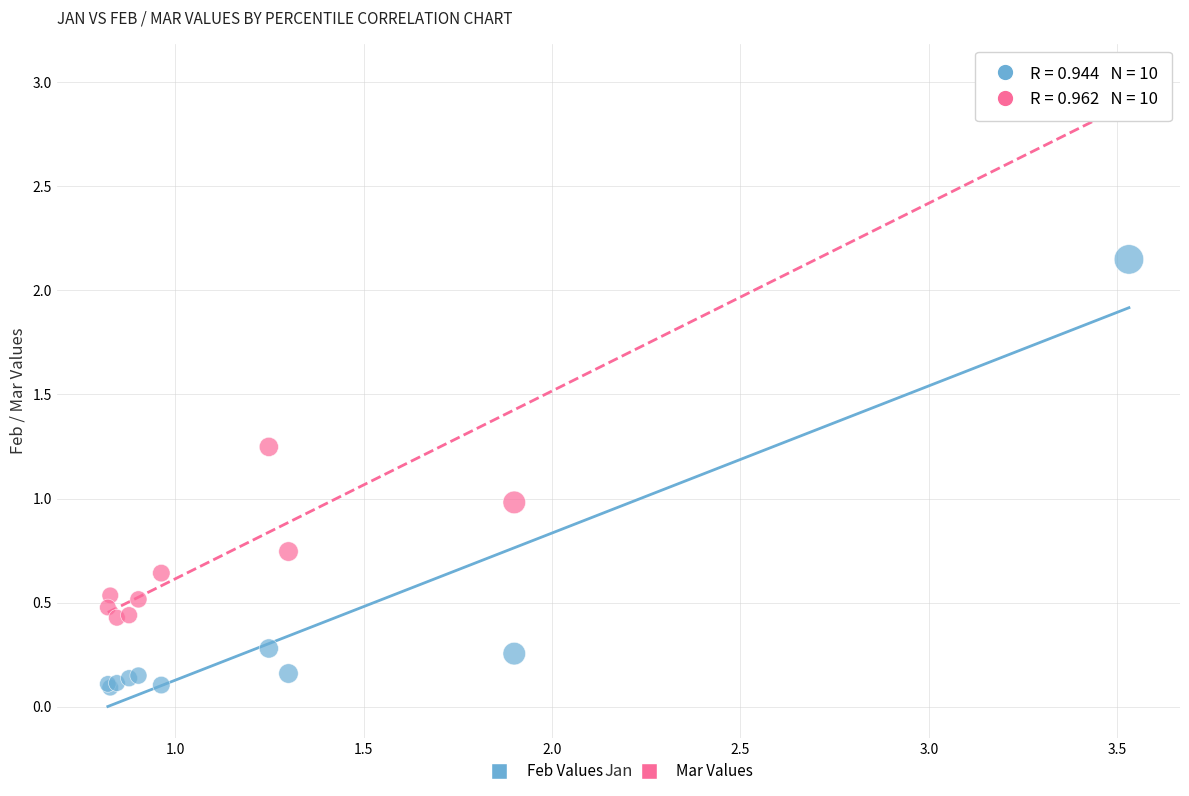

What are all the series names shown in the legend?

Feb Values, Mar Values